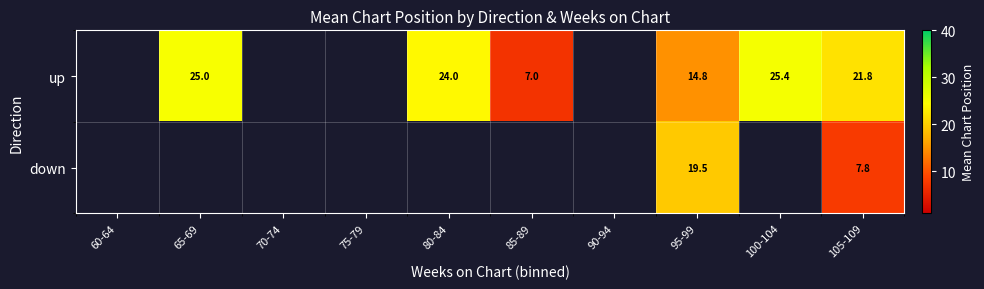

What is the smallest value displayed?

7.0